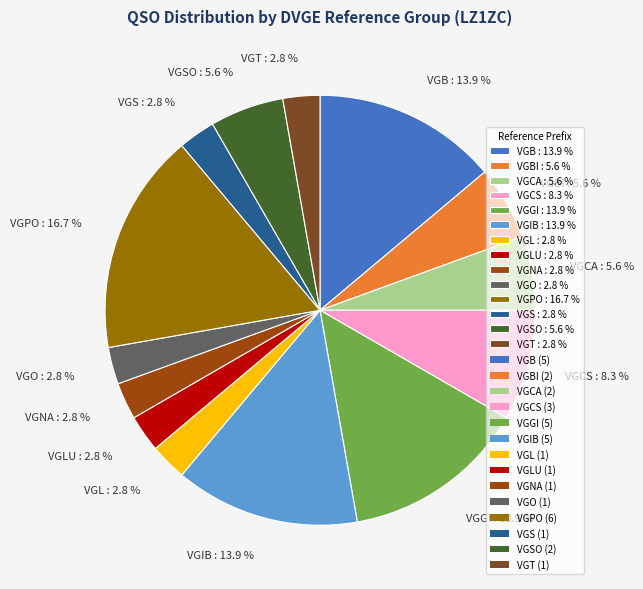

Count the number of slices in the pie.

14